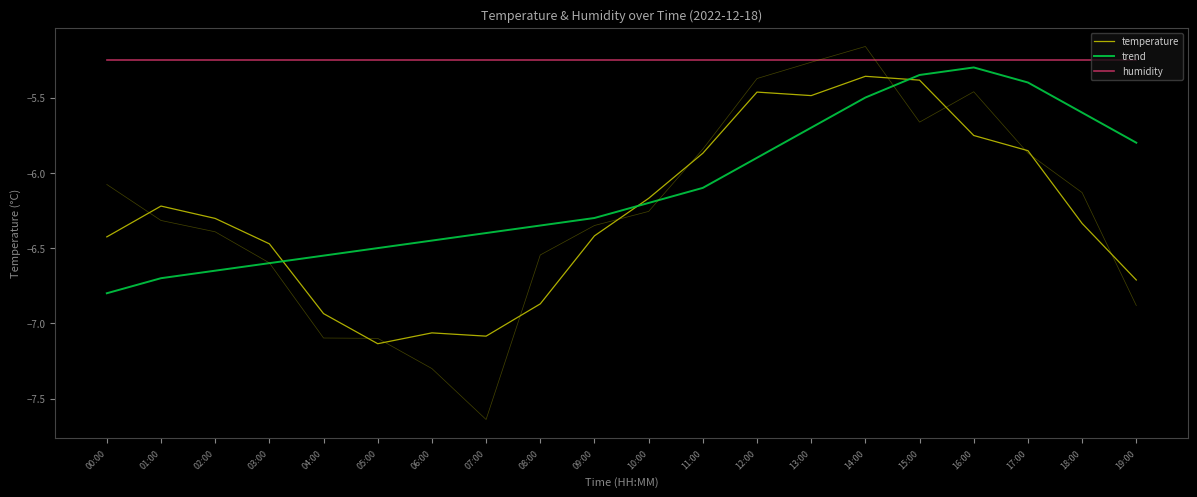

Reading left to right, what are all the values shown in this chart?

temperature: 00:00=-6.4	01:00=-6.2	02:00=-6.3	03:00=-6.5	04:00=-6.9	05:00=-7.1	06:00=-7.1	07:00=-7.1	08:00=-6.9	09:00=-6.4	10:00=-6.2	11:00=-5.9	12:00=-5.5	13:00=-5.5	14:00=-5.4	15:00=-5.4	16:00=-5.8	17:00=-5.9	18:00=-6.3	19:00=-6.7
trend: 00:00=-6.8	01:00=-6.7	02:00=-6.7	03:00=-6.6	04:00=-6.5	05:00=-6.5	06:00=-6.5	07:00=-6.4	08:00=-6.3	09:00=-6.3	10:00=-6.2	11:00=-6.1	12:00=-5.9	13:00=-5.7	14:00=-5.5	15:00=-5.3	16:00=-5.3	17:00=-5.4	18:00=-5.6	19:00=-5.8
humidity: 00:00=-5.2	01:00=-5.2	02:00=-5.2	03:00=-5.2	04:00=-5.2	05:00=-5.2	06:00=-5.2	07:00=-5.2	08:00=-5.2	09:00=-5.2	10:00=-5.2	11:00=-5.2	12:00=-5.2	13:00=-5.2	14:00=-5.2	15:00=-5.2	16:00=-5.2	17:00=-5.2	18:00=-5.2	19:00=-5.2